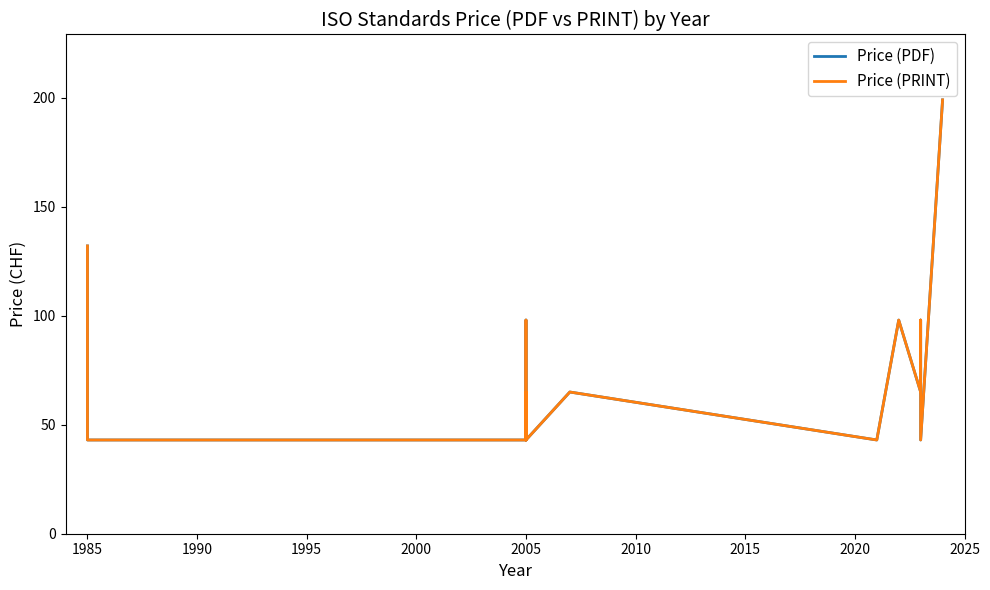

Is this an area chart (filled region under the line)?

No